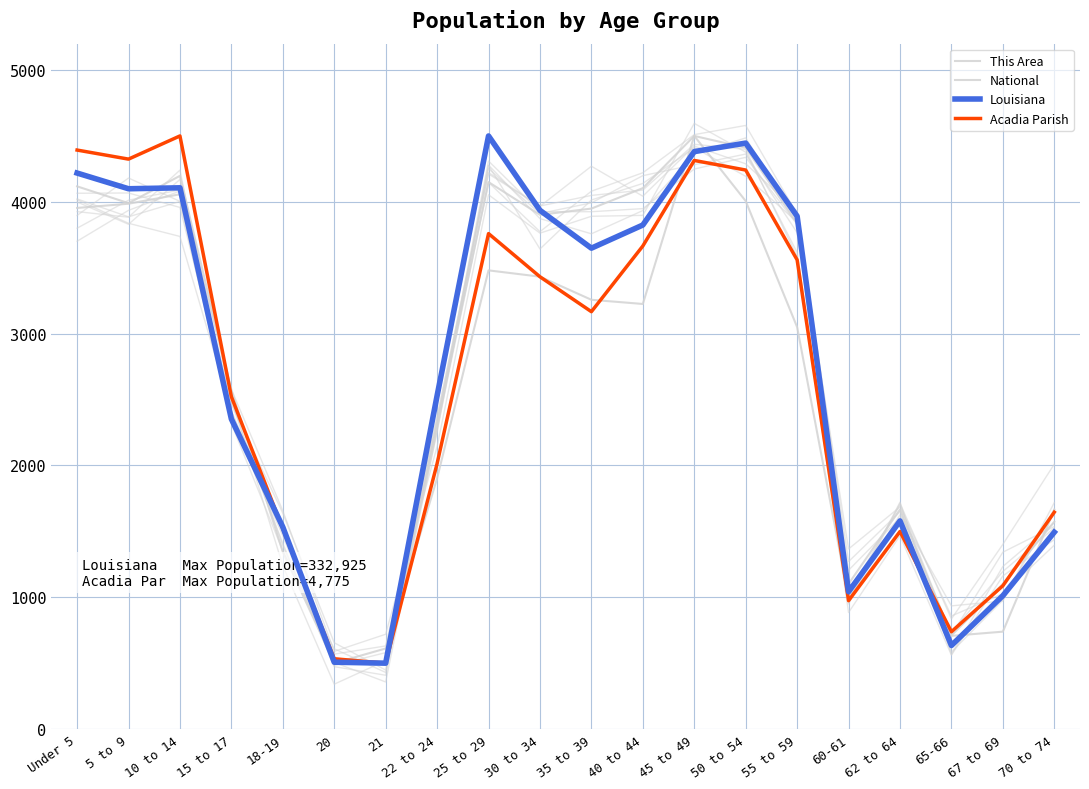

Is the value of National at 18-19 greater than the value of Acadia Parish at 65-66?

Yes